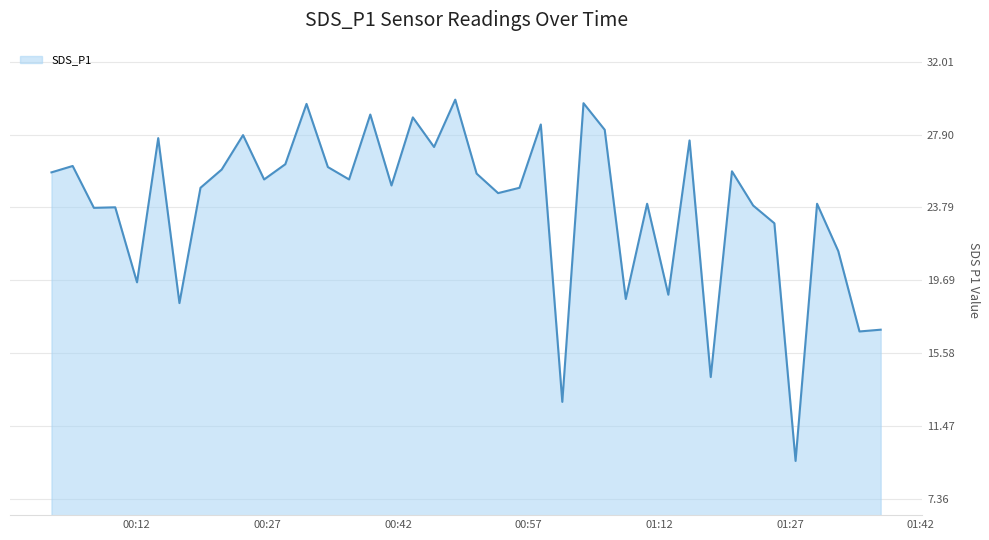

What is the smallest value displayed?

9.5